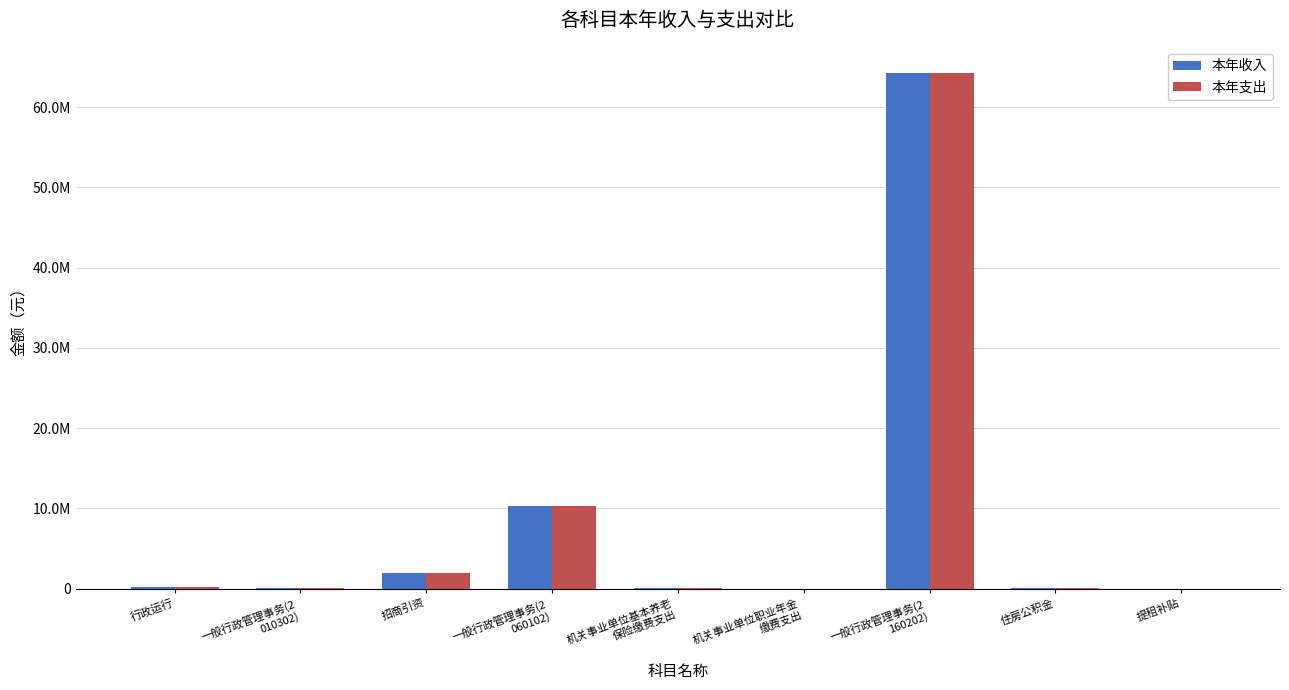

What are all the series names shown in the legend?

本年收入, 本年支出